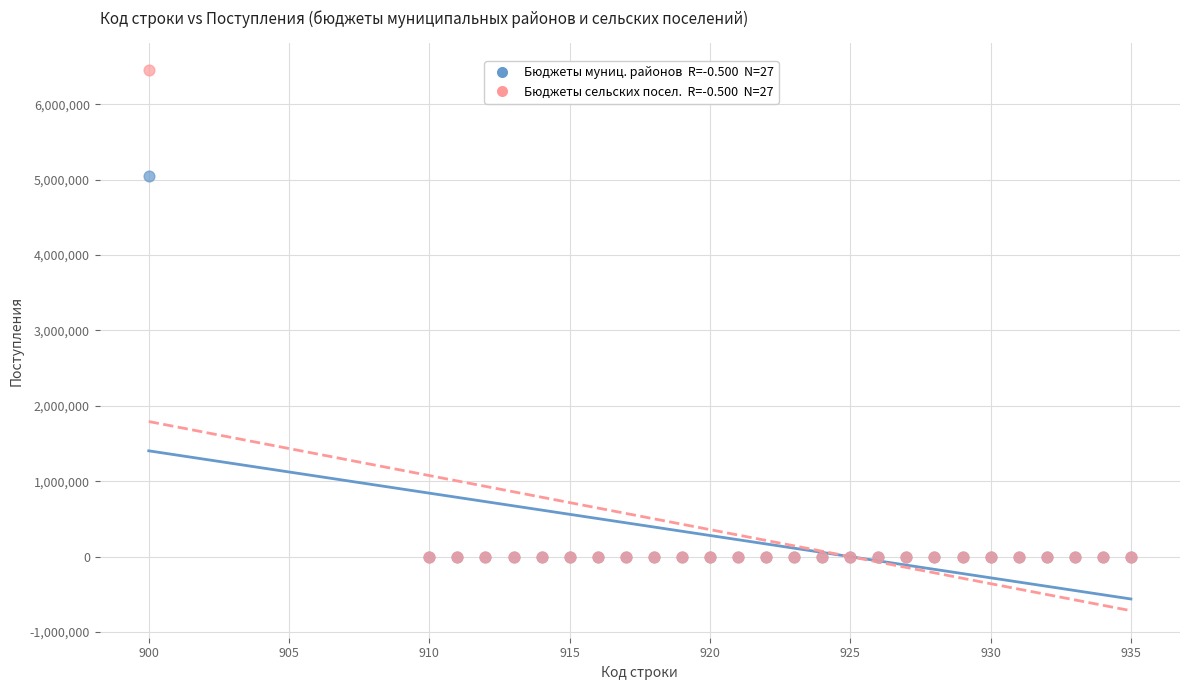

Across all series, what Y value is closest to 3225895?

5052614.7